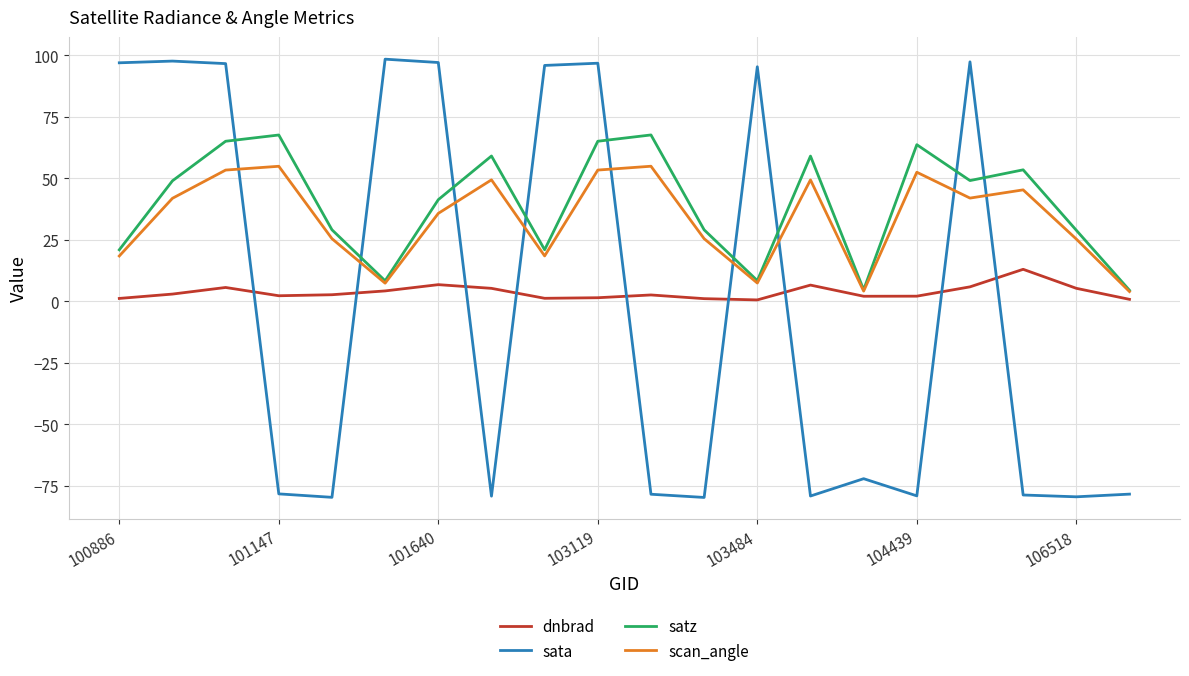

What is the maximum value for dnbrad?

13.1